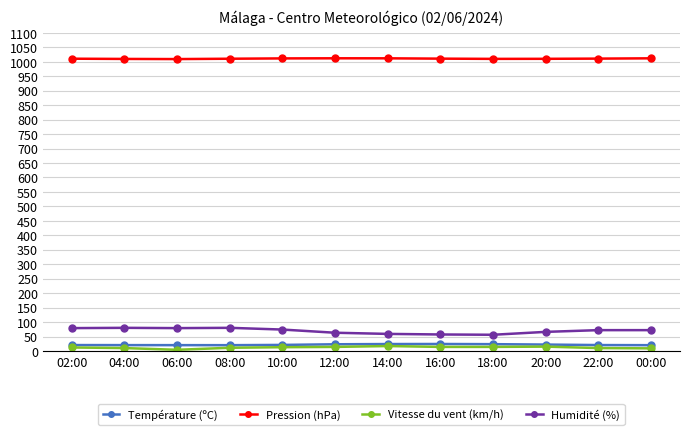

Which series has the largest total across all categories?

Pression (hPa)